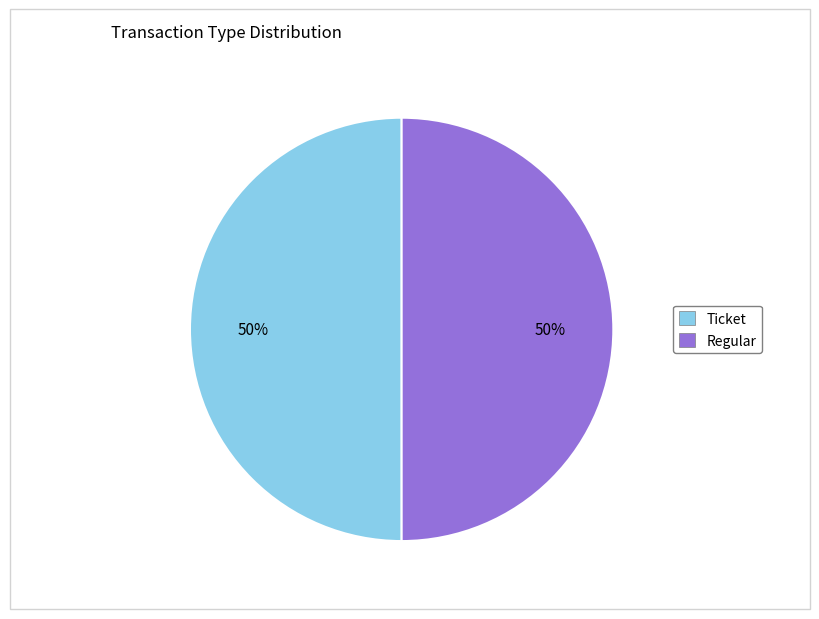

To the nearest percent, what is the average slice percentage?

50%